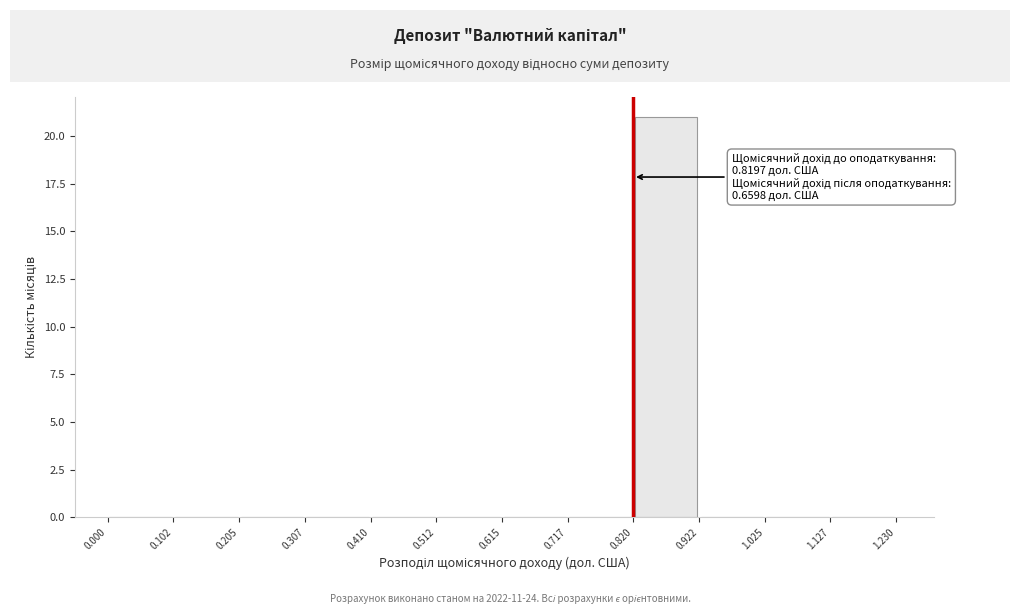

Which range on the x-axis has the tallest bar?

0.820 to 0.922